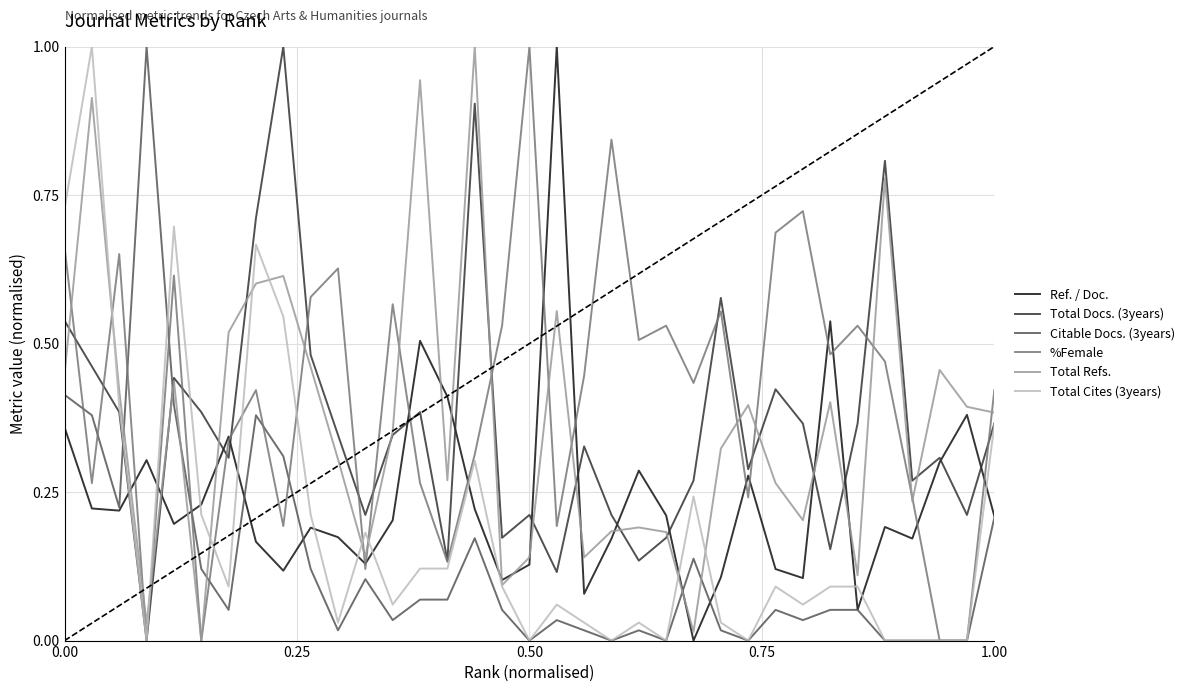

Which series has the largest total across all categories?

%Female